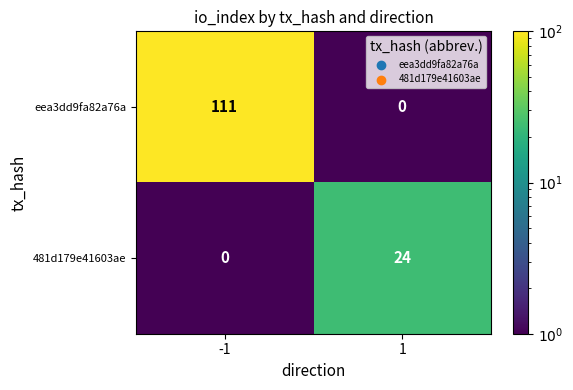

What is the difference between the 481d179e41603ae values at -1 and 1?

24